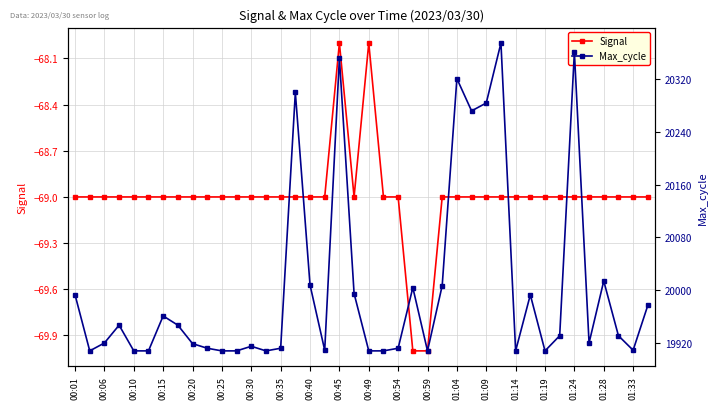

How many data points in Max_cycle are above 19931?

18